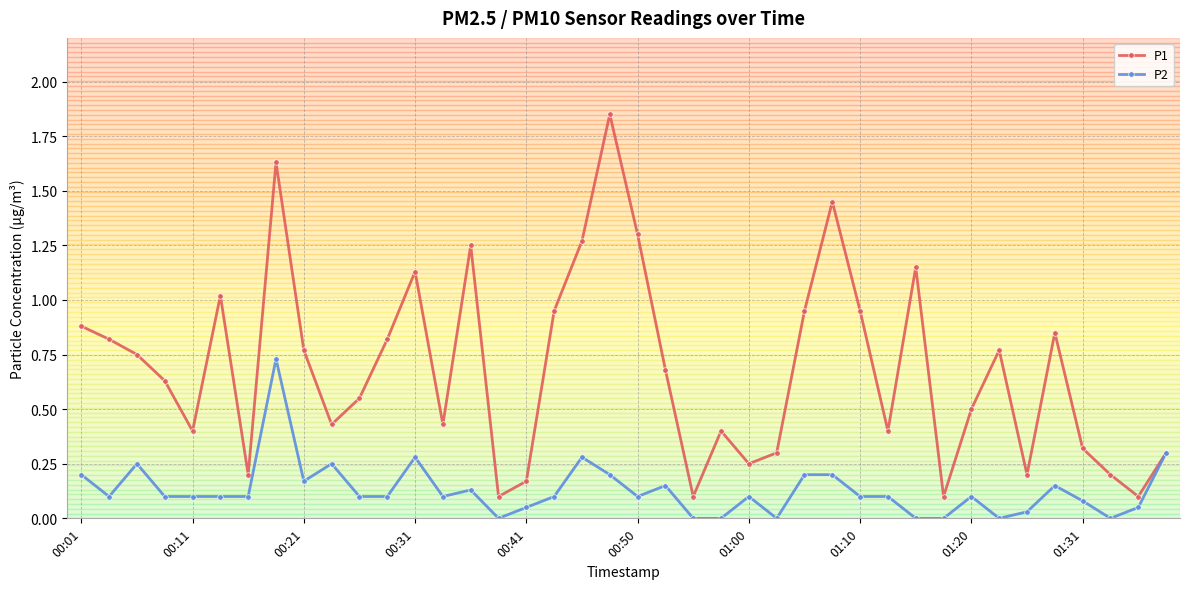

Rank the series by their maximum value, from lowest to highest.

P2, P1